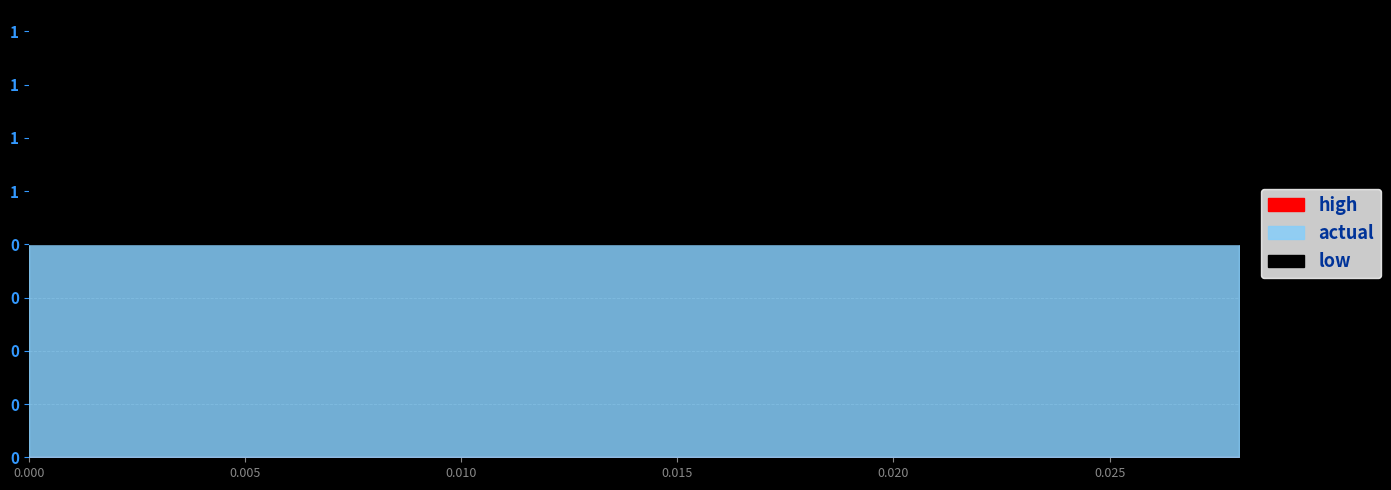

True or false: high and low cross at least once.

False